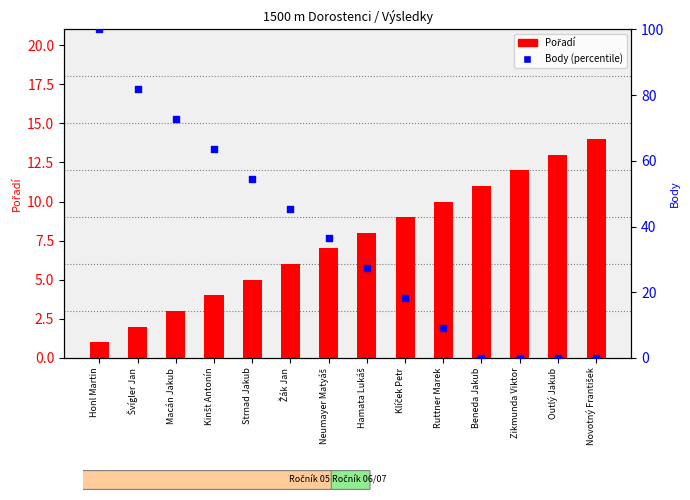

What are all the series names shown in the legend?

Pořadí, Body (percentile)